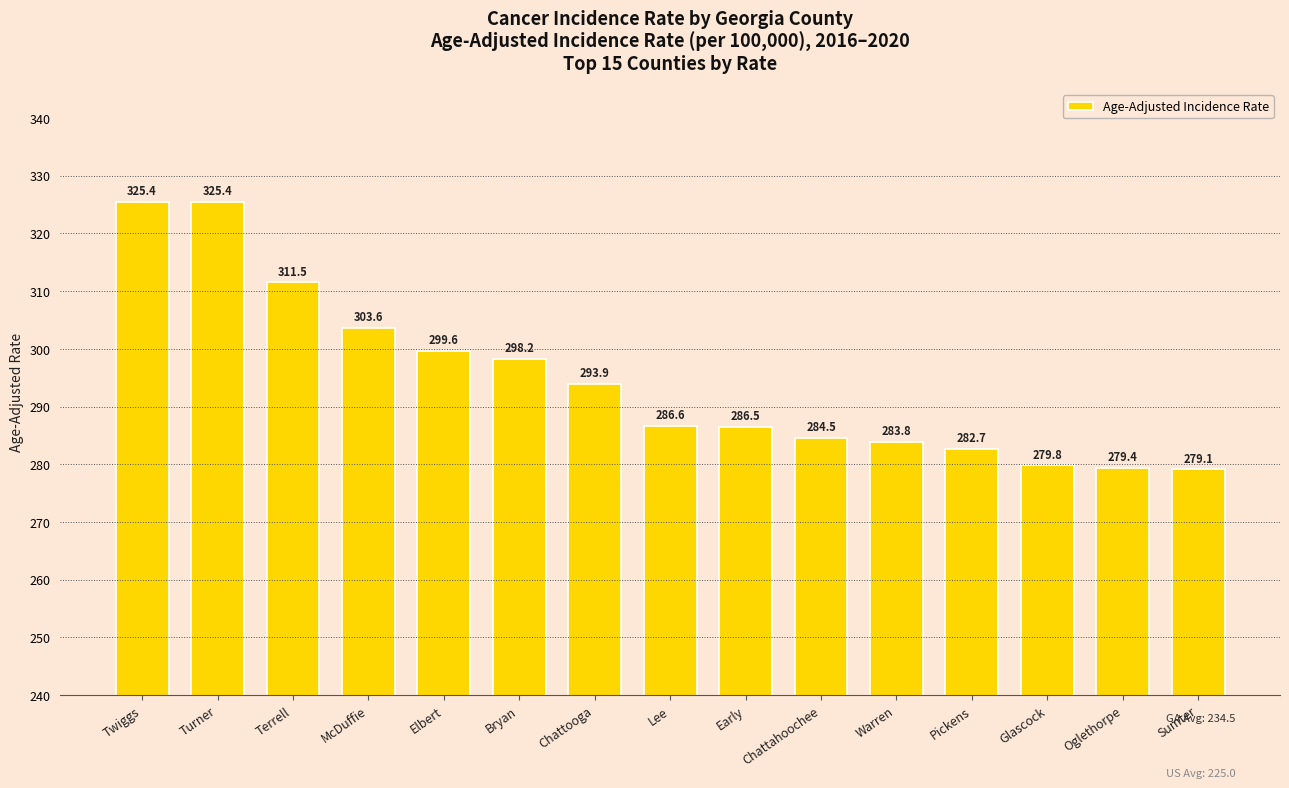

Is it true that the value at Early is 183.1?

False